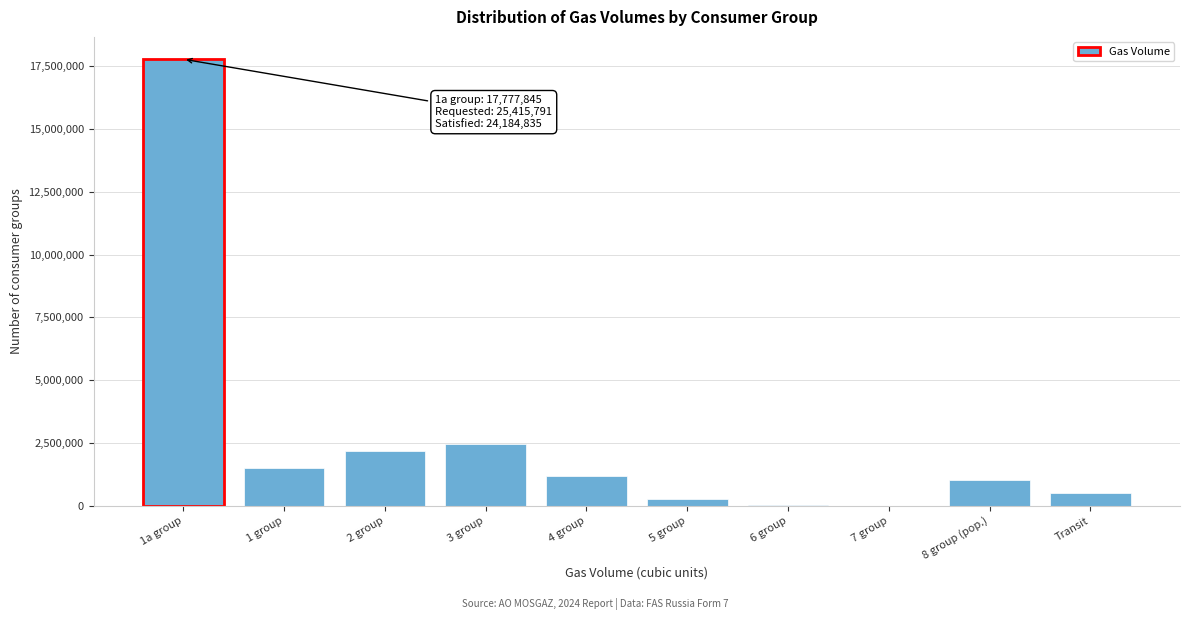

Is it true that the value at 4 group is 2138243?

False